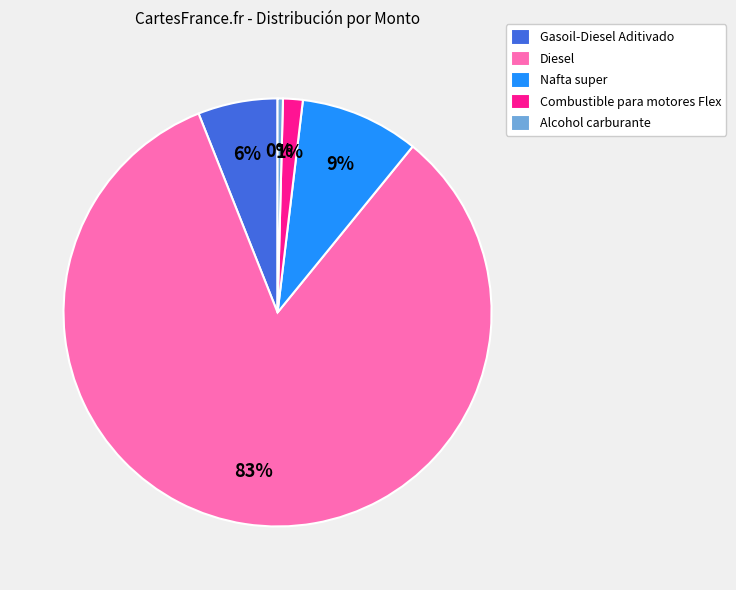

To the nearest percent, what is the difference between the Gasoil-Diesel Aditivado and Nafta super slice percentages?

3%